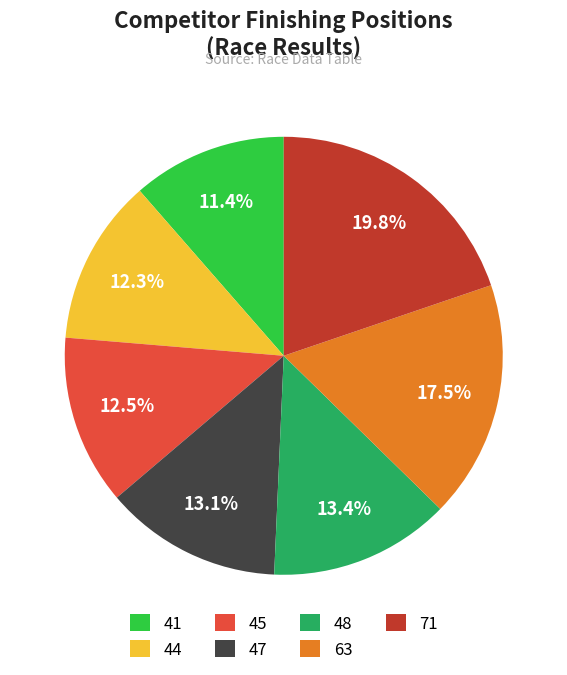

Does any single category account for the majority?

No